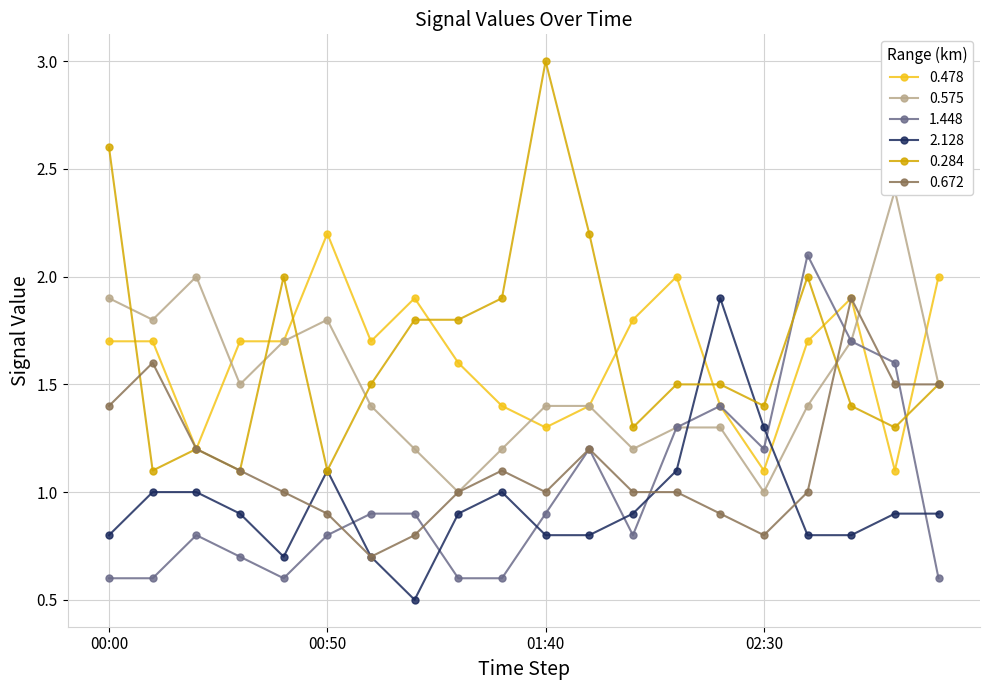

What is the total value across all series at 00:50?

7.9